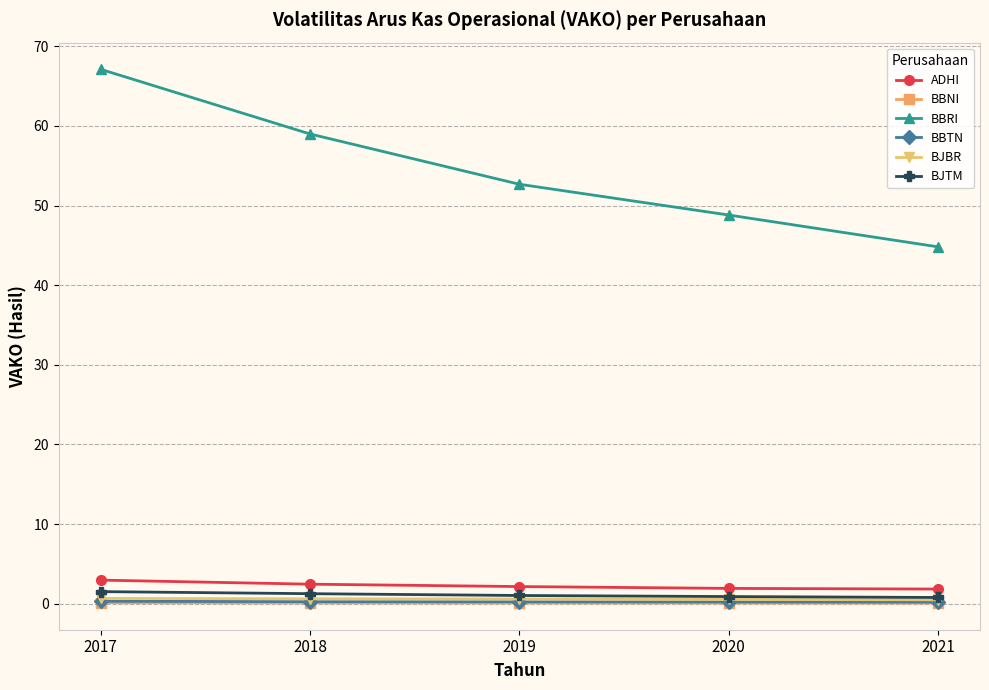

True or false: BJTM has more than 2 points higher than both neighbors.

False